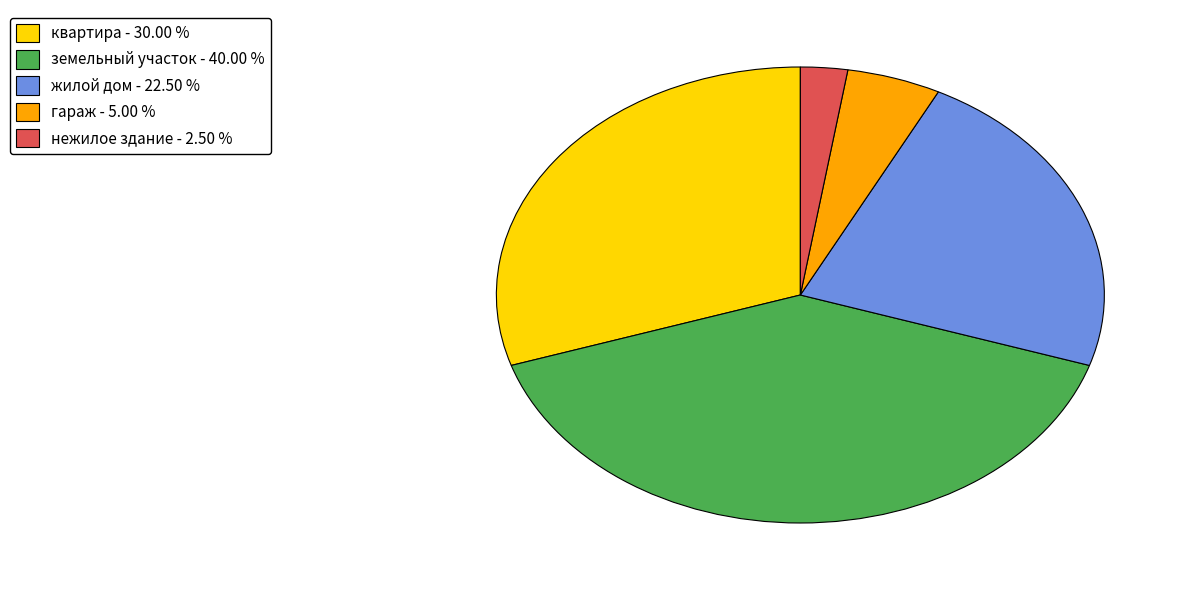

How many slices are in this pie chart?

5